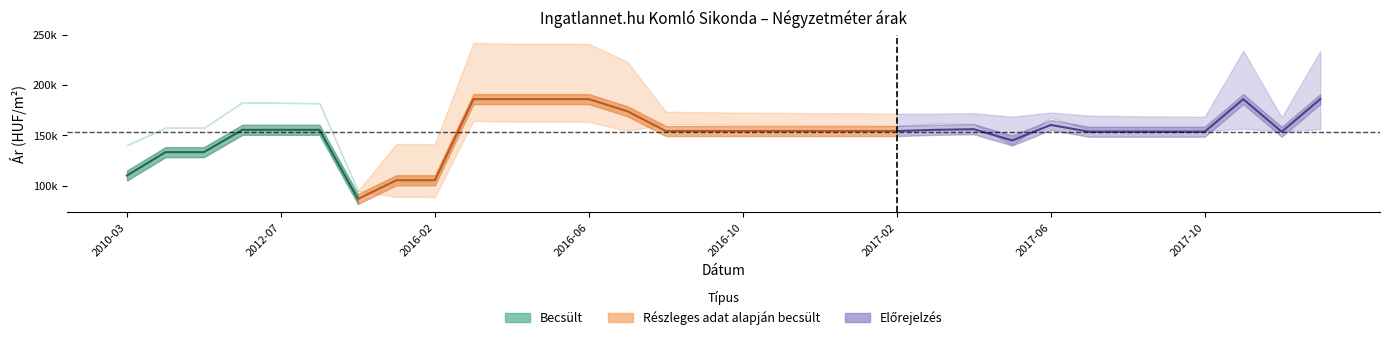

Reading right to left, what are all the values shown in this chart?

Átlagos négyzetméter ár: 186118	153657	186118	153657	153657	153657	153657	160414	144966	156155	155555	154333	154333	154333	154333	154333	154333	154333	174079	186118	186118	186118	186118	105333	105333	86666	155555	155555	155555	133333	133333	110000
Szórás alsó határ: 156290	153924	156614	154459	154575	154999	155502	167833	140327	161464	161965	159350	159913	159833	160237	160399	160847	161297	154464	163529	163678	163778	164428	88630	88687	94761	182098	182436	183115	157543	157627	140355
Szórás felső határ: 233936	168090	234260	168625	168741	169165	169668	172777	168595	172184	171609	171604	172167	172087	172491	172653	173101	173551	223412	241175	241324	241424	242074	141428	141485	94761	182098	182436	183115	157543	157627	140355
Átlagos reál ár: 195113	161007	195437	161542	161658	162082	162585	170305	154461	166824	166787	165477	166040	165960	166364	166526	166974	167424	188938	202352	202501	202601	203251	115029	115086	94761	182098	182436	183115	157543	157627	140355